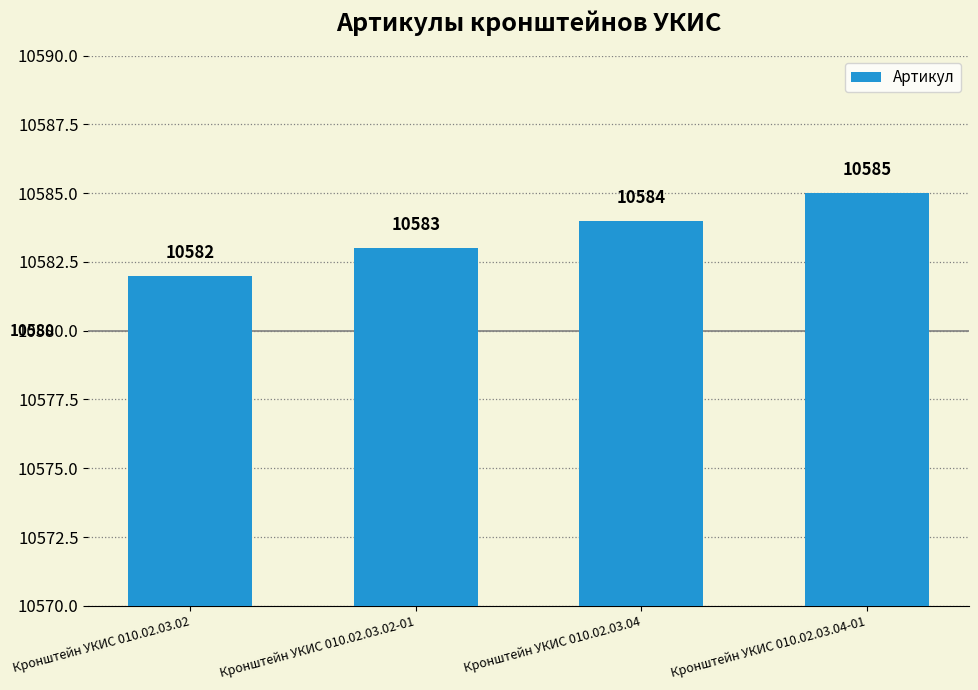

At which category does the chart reach its peak across all series?

Кронштейн УКИС 010.02.03.04-01